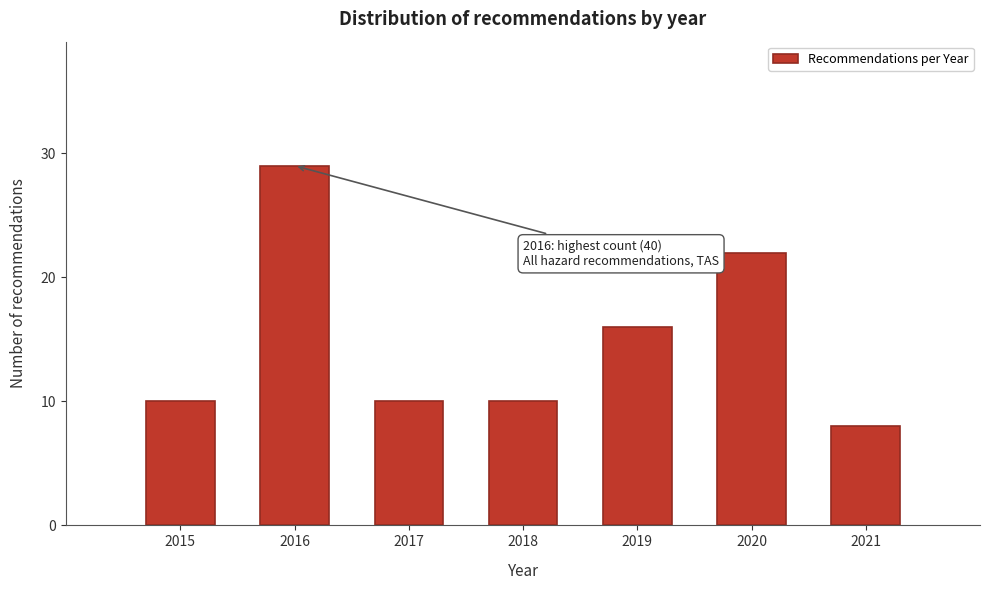

Reading right to left, transcribe all the data shown in this chart.

8	22	16	10	10	29	10